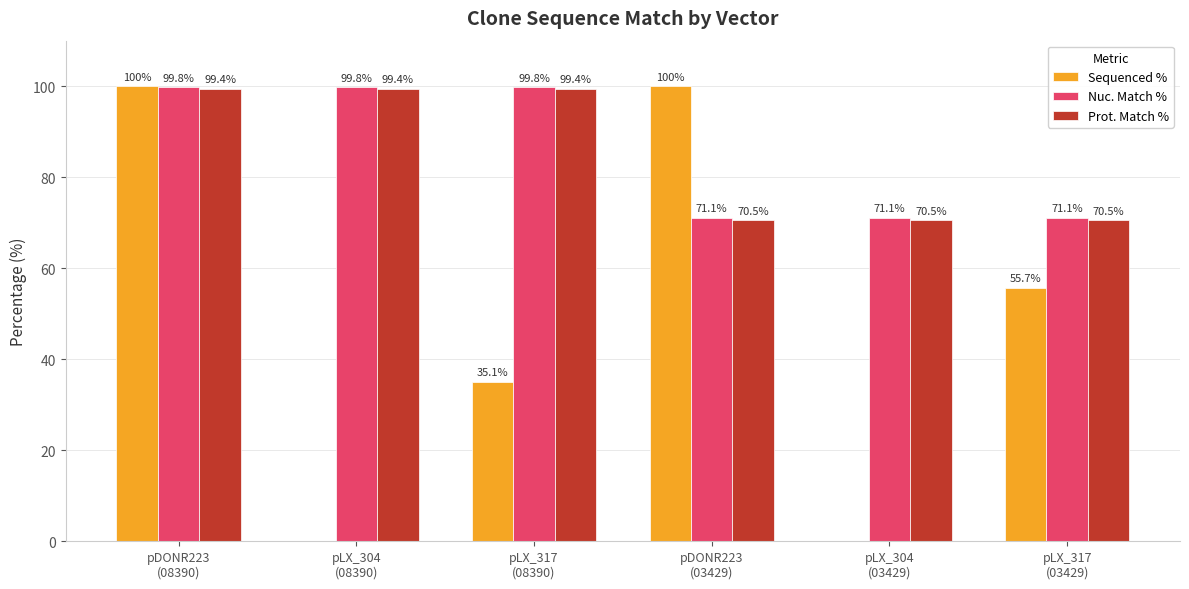

Count the Sequenced % values in the range 0 to 100.

6